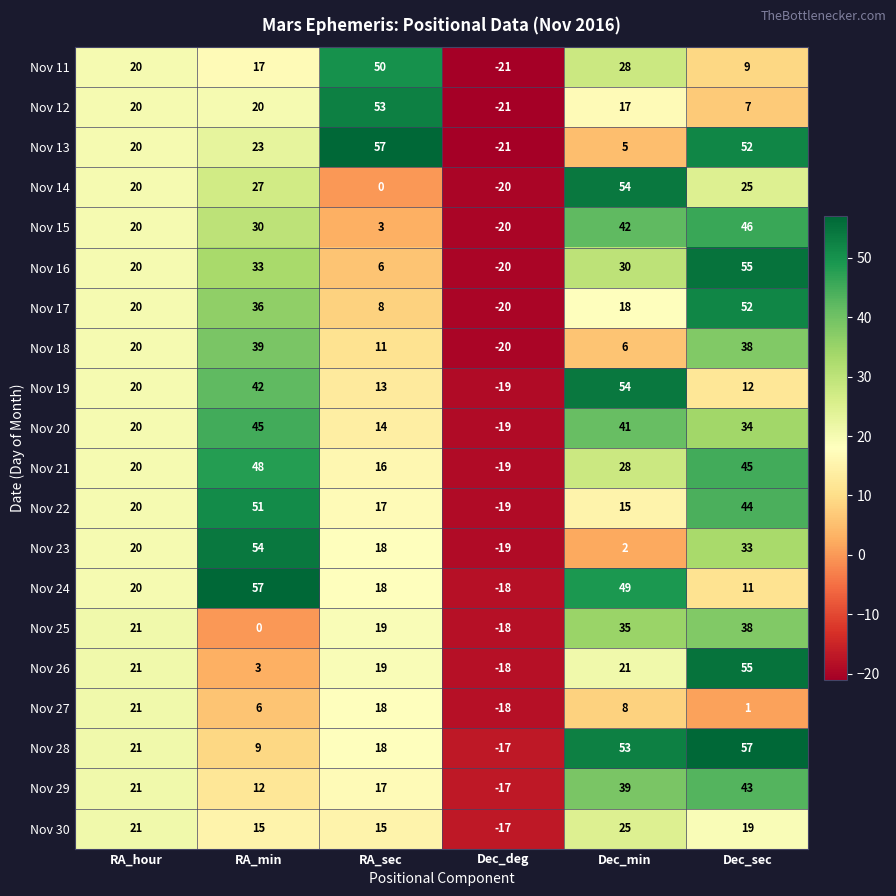

At which label is Nov 14 closest to 17?

RA_hour